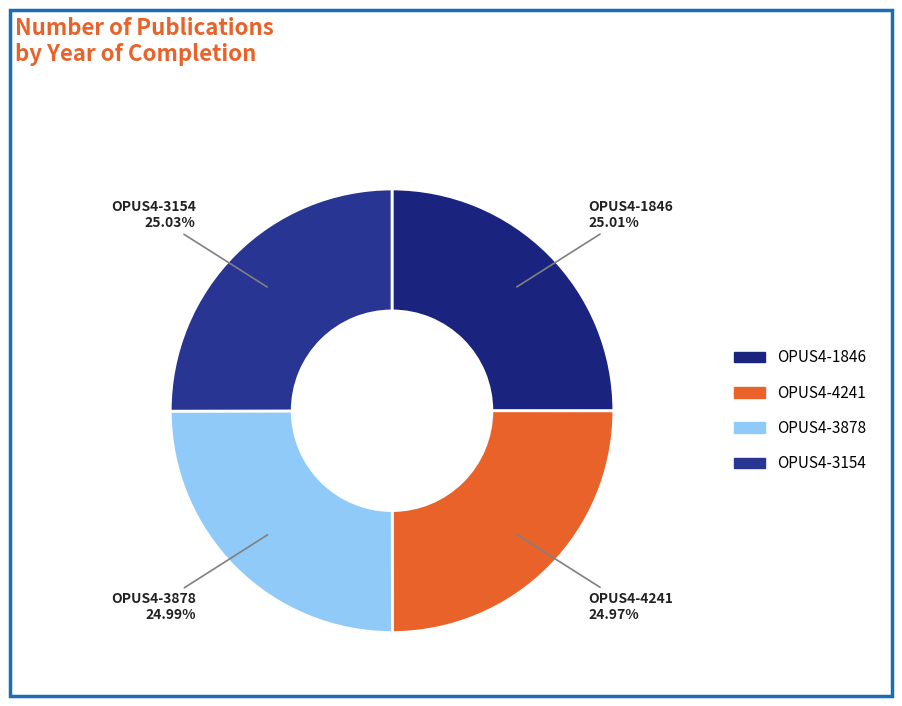

To the nearest percent, what percentage of the pie is OPUS4-4241?

25%